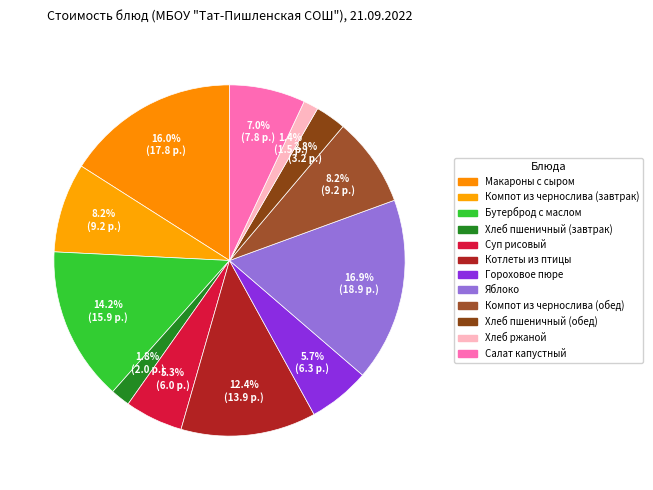

How many segments does this pie chart have?

12